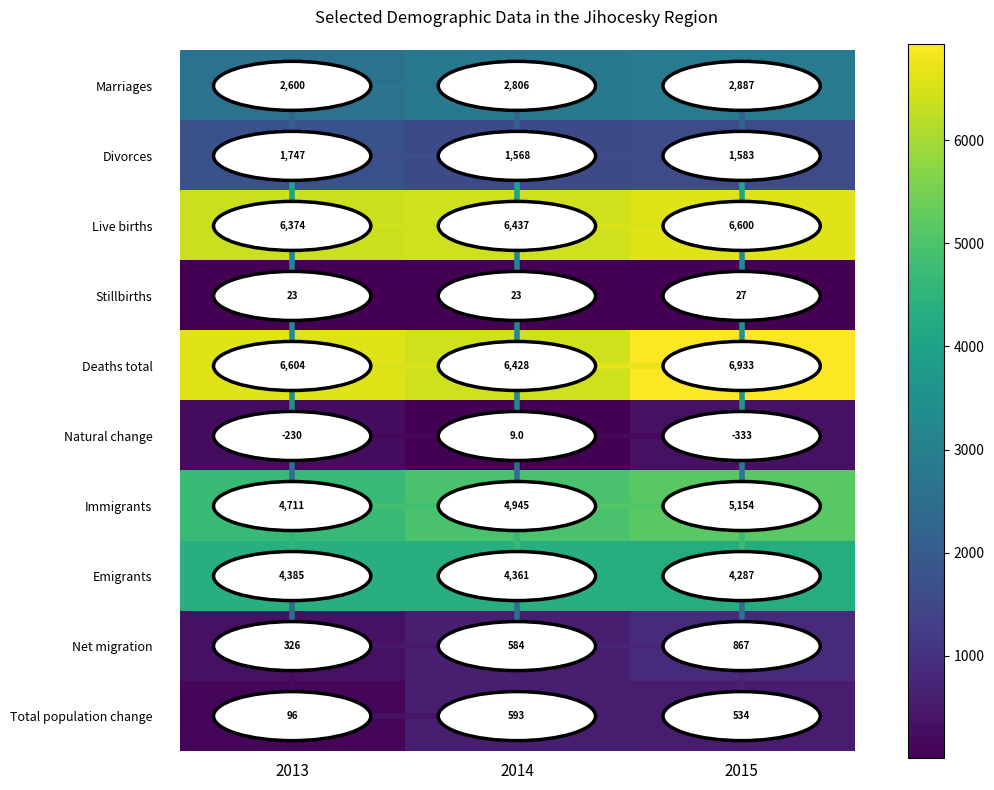

Between 2013 and 2015, which series saw the biggest shift?

Net migration